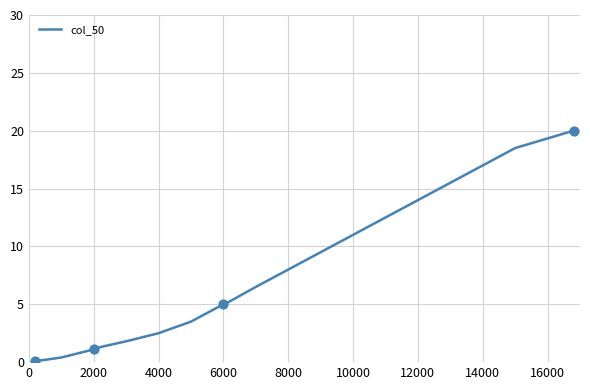

What is the difference between the maximum and minimum values?

19.9